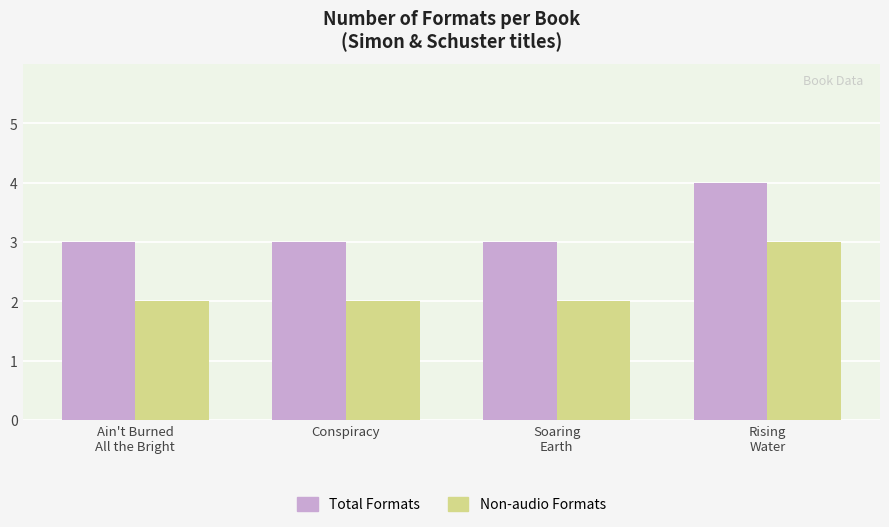

What is the greatest value displayed?

4